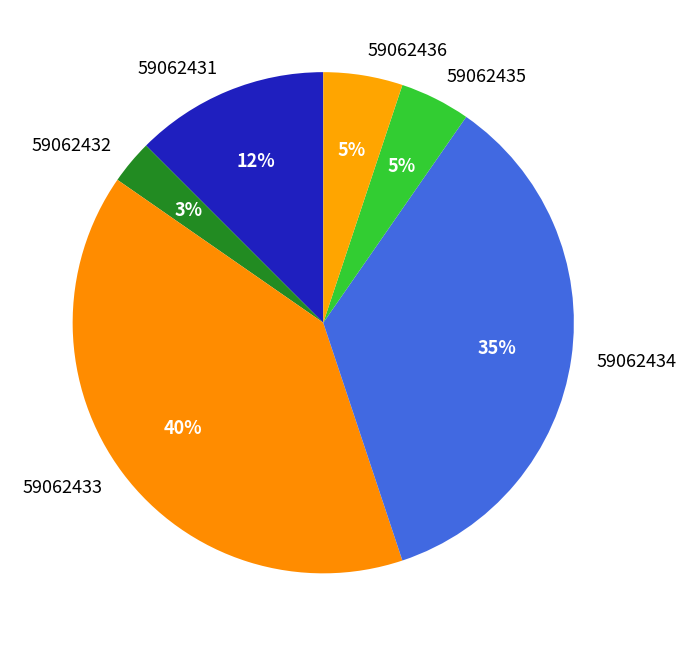

To the nearest percent, what is the difference between the largest and smallest slice percentages?

37%